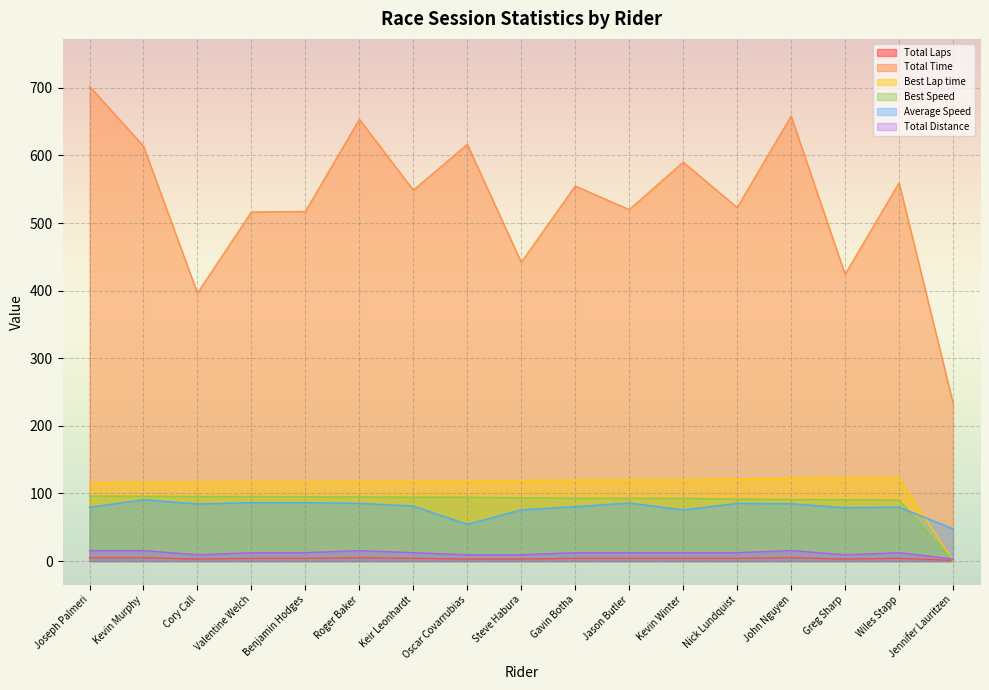

Is it true that Best Lap time equals 44.7 at Jennifer Lauritzen?

False